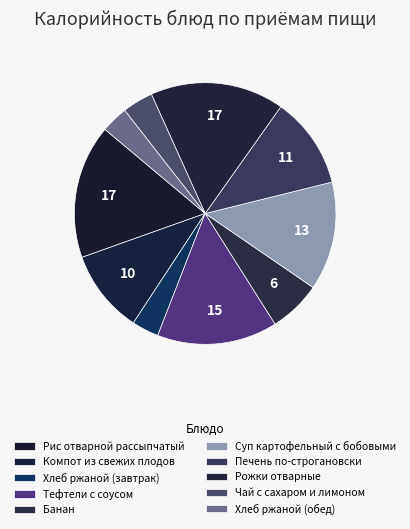

Does Хлеб ржаной (завтрак) represent more than half of the total?

No